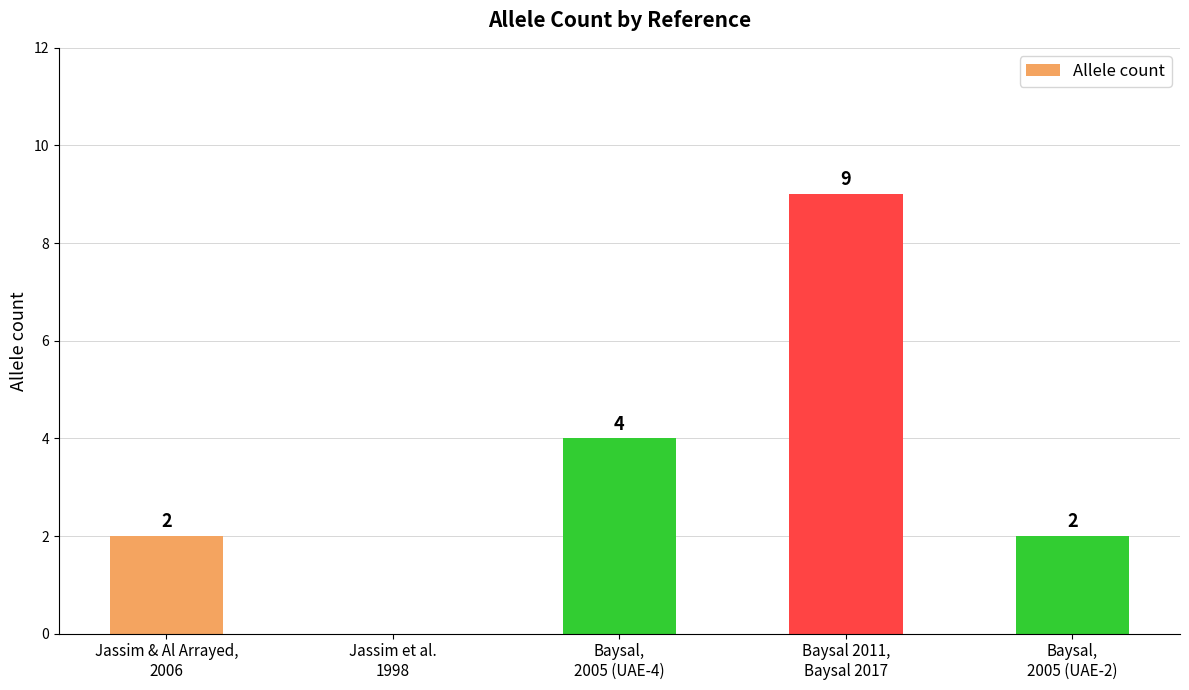

What is the sum of all values?

17